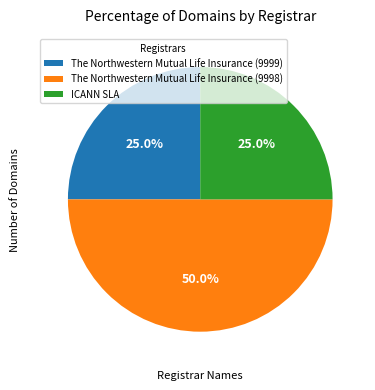

Which category has the biggest portion of the pie?

The Northwestern Mutual Life Insurance (9998)